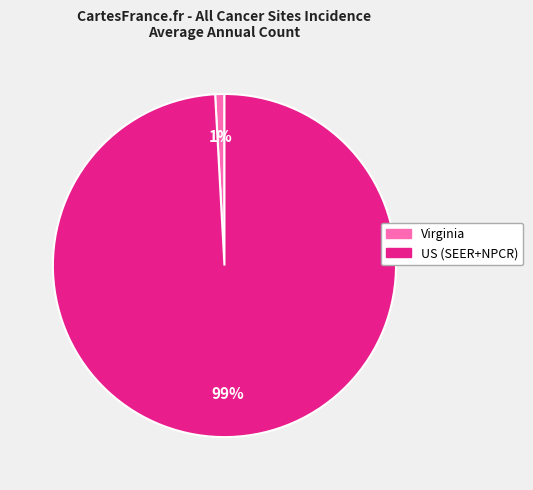

To the nearest percent, what is the average slice percentage?

50%